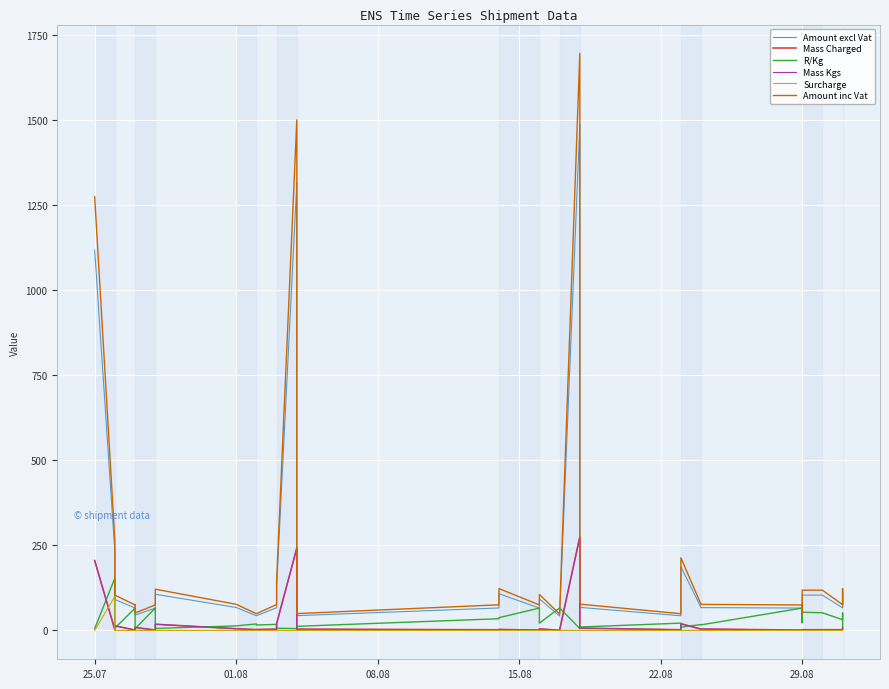

What is the spread (max minus min) of values at 18?

122.9